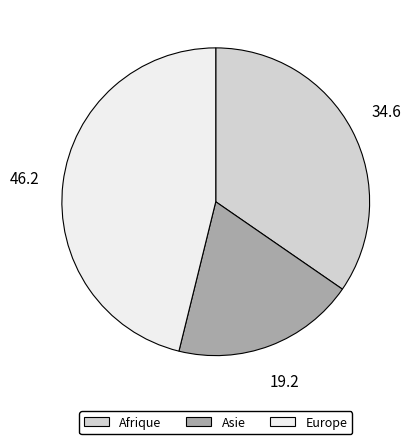

Is the sum of Europe and Asie greater than half?

Yes